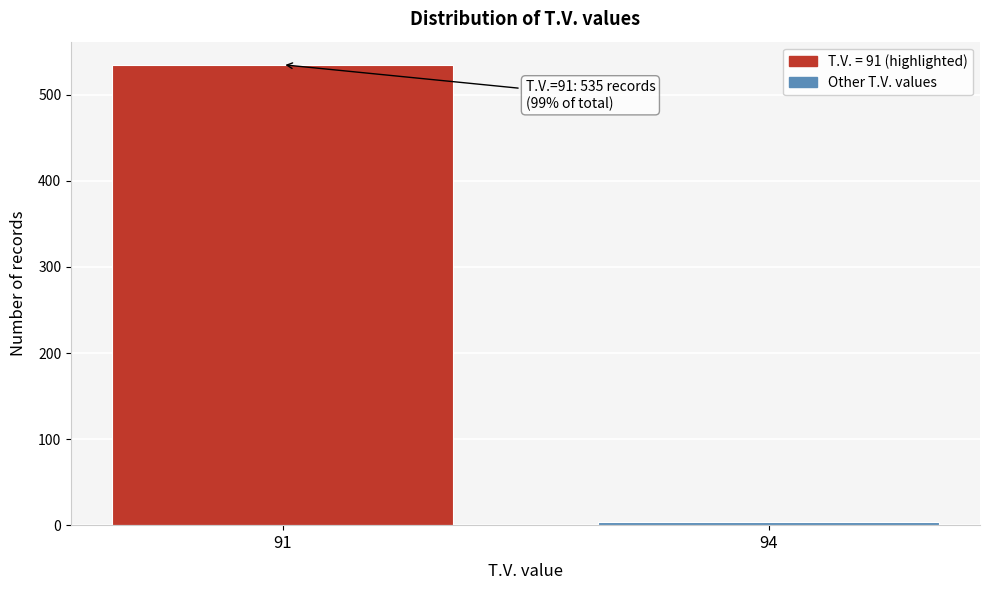

Reading left to right, extract all data points from this chart.

535	4